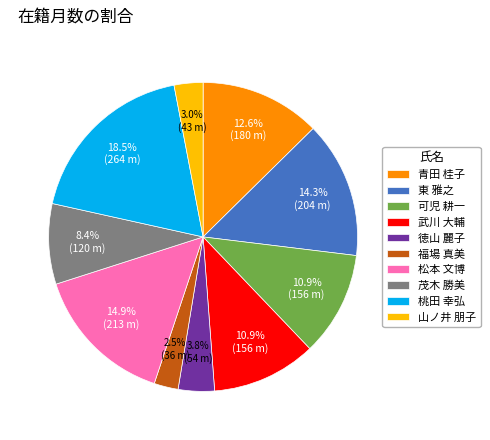

Do 茂木 勝美 and 東 雅之 together represent more than half of the pie?

No